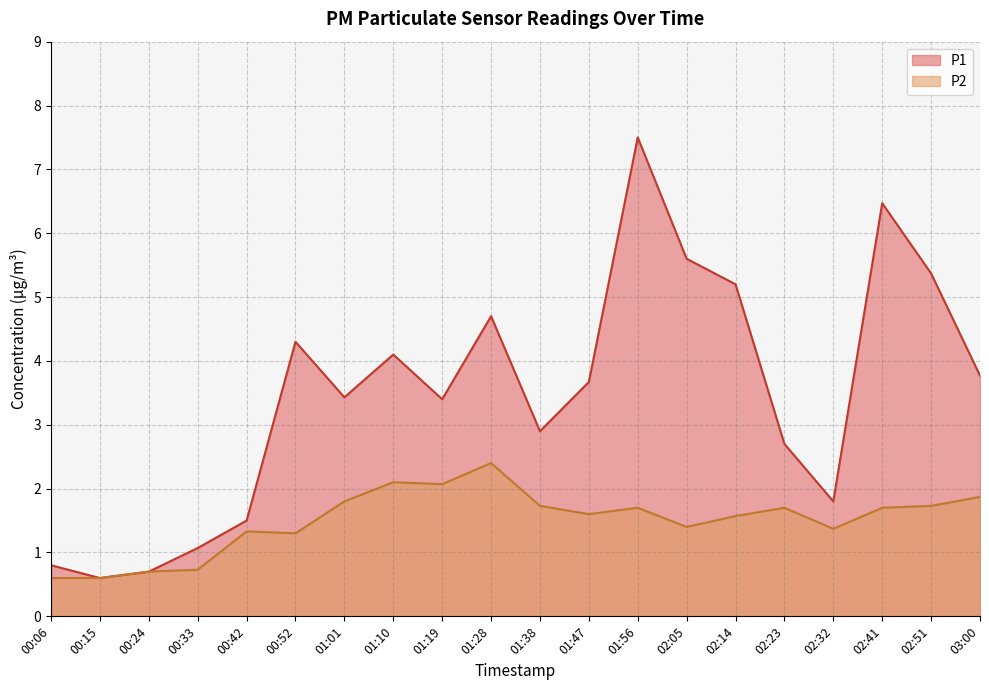

At how many categories does at least one series exceed 5?

5